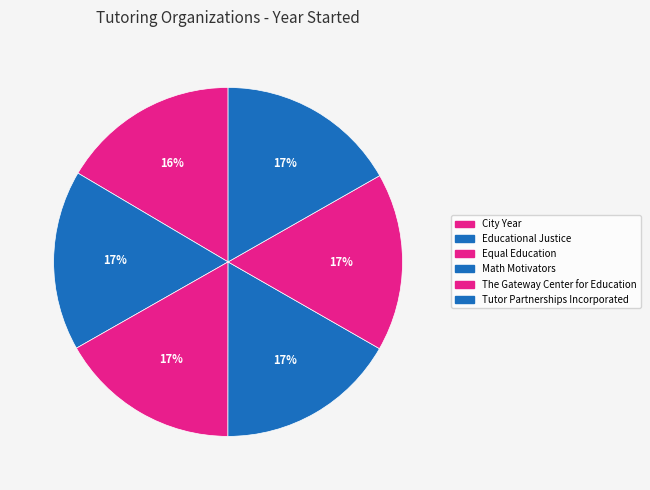

Which category has the smallest portion of the pie?

City Year